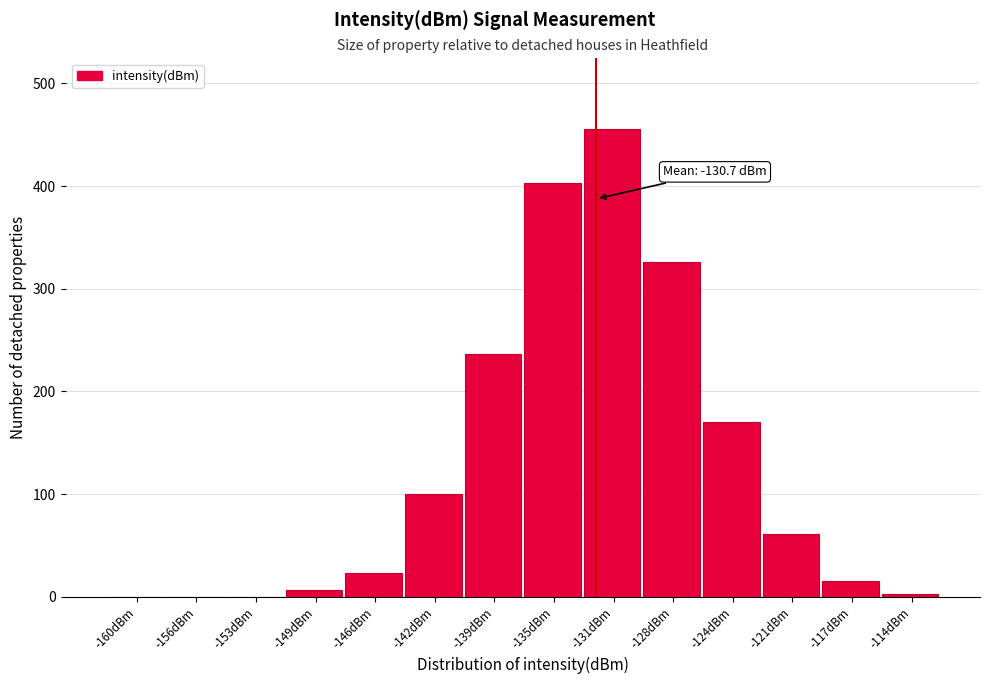

Reading right to left, what are all the values shown in this chart?

-114dBm=3	-117dBm=15	-121dBm=61	-124dBm=170	-128dBm=326	-131dBm=456	-135dBm=403	-139dBm=236	-142dBm=100	-146dBm=23	-149dBm=7	-153dBm=0	-156dBm=0	-160dBm=0